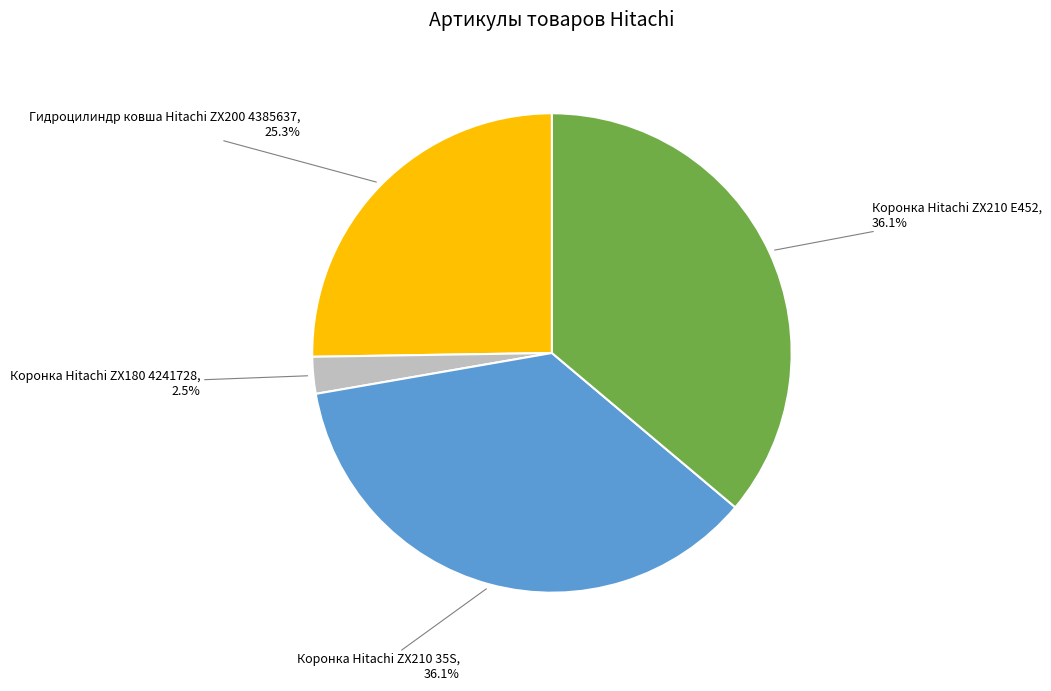

What percentage do Коронка Hitachi ZX210 35S and Коронка Hitachi ZX180 4241728 together represent?

38.6%